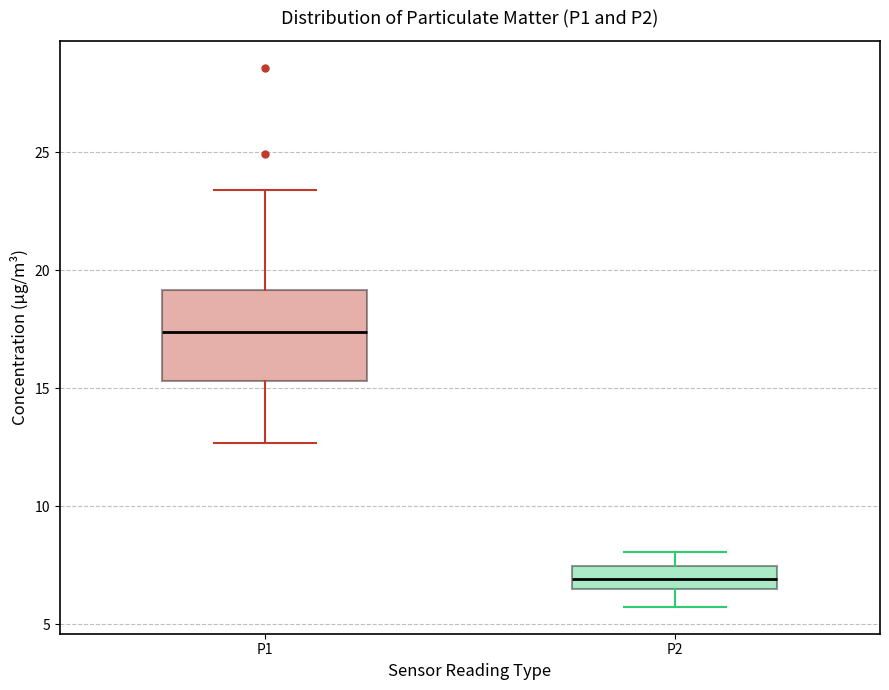

Which box's median line is the lowest?

P2